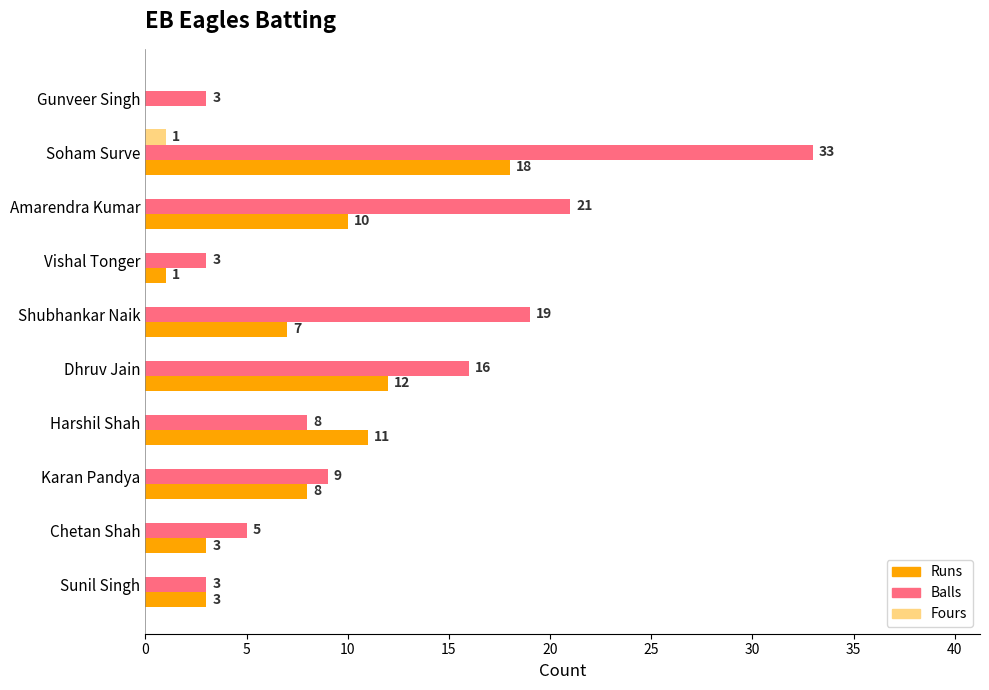

Count the Fours values in the range 0 to 1.

10